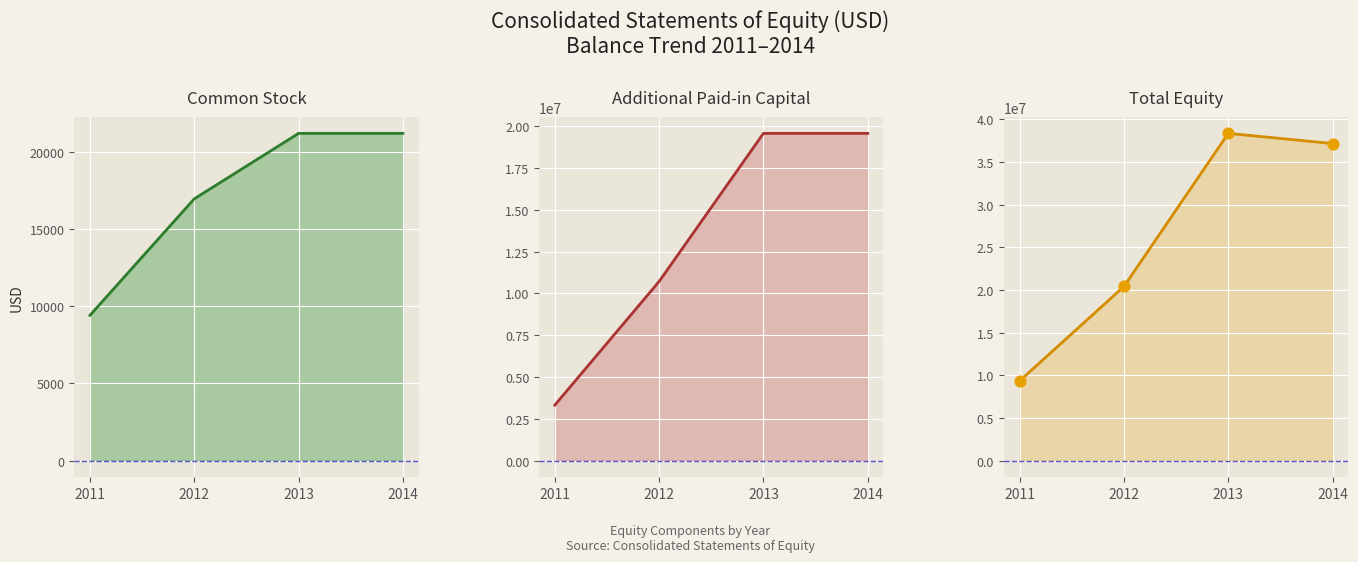

At which category is the sum across all series the highest?

2013